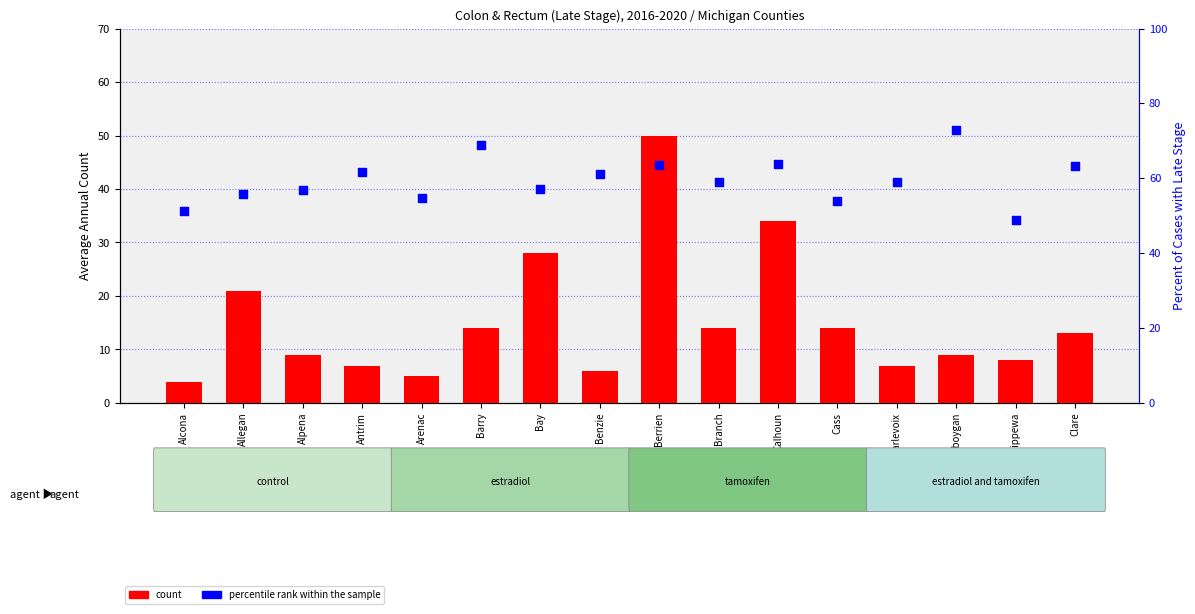

At which category is the sum across all series the highest?

Berrien